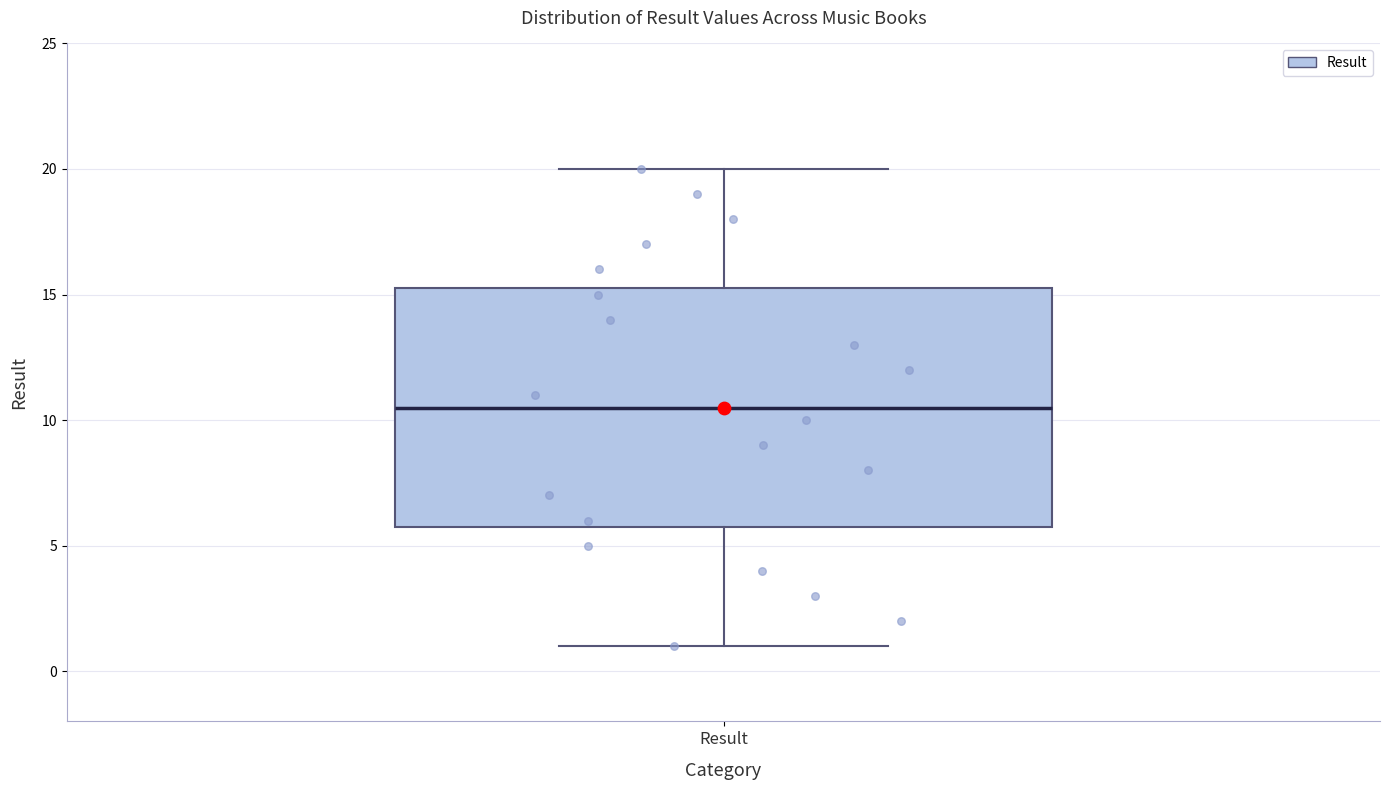

Where is the lower edge of the box for Result on the y-axis? The values are not printed on the chart, so give them approximately, as read against the axis.

6.0